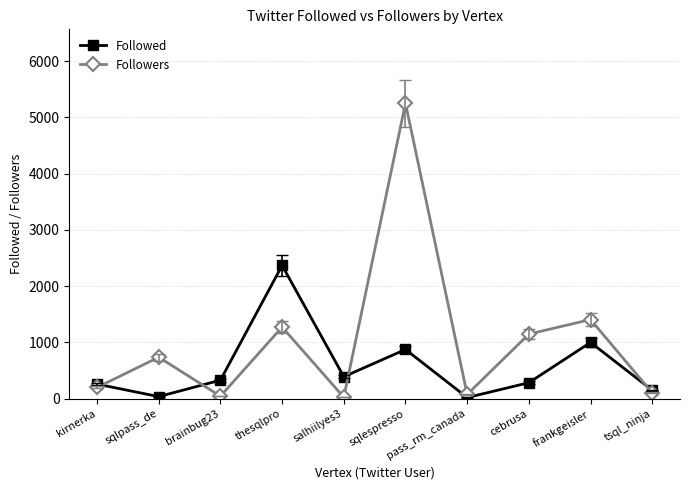

What value does the Followed series have at frankgeisler, to the nearest 100?

1000